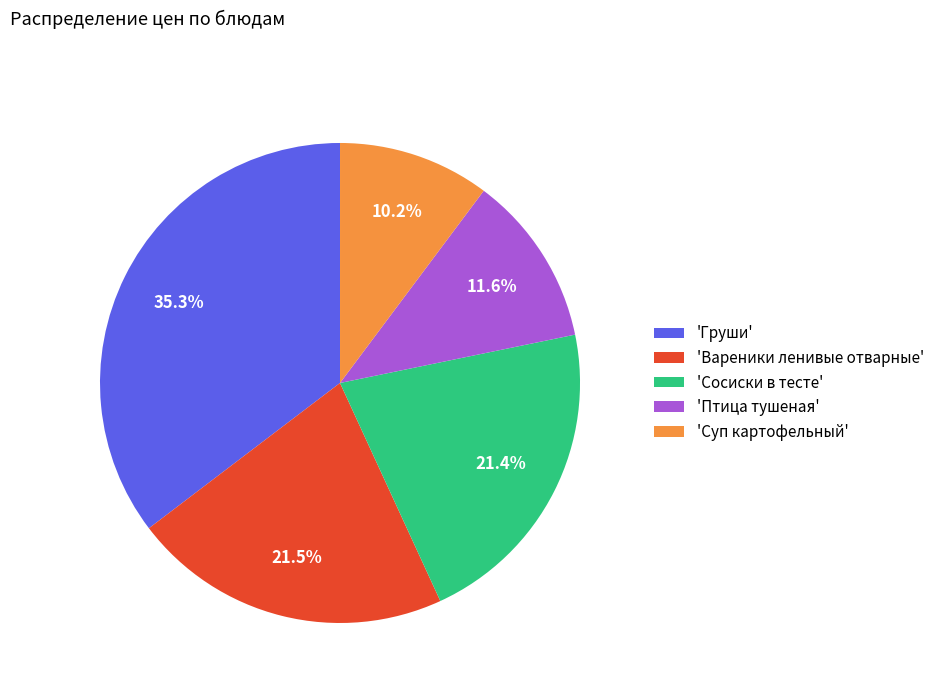

Which category has the biggest portion of the pie?

'Груши'